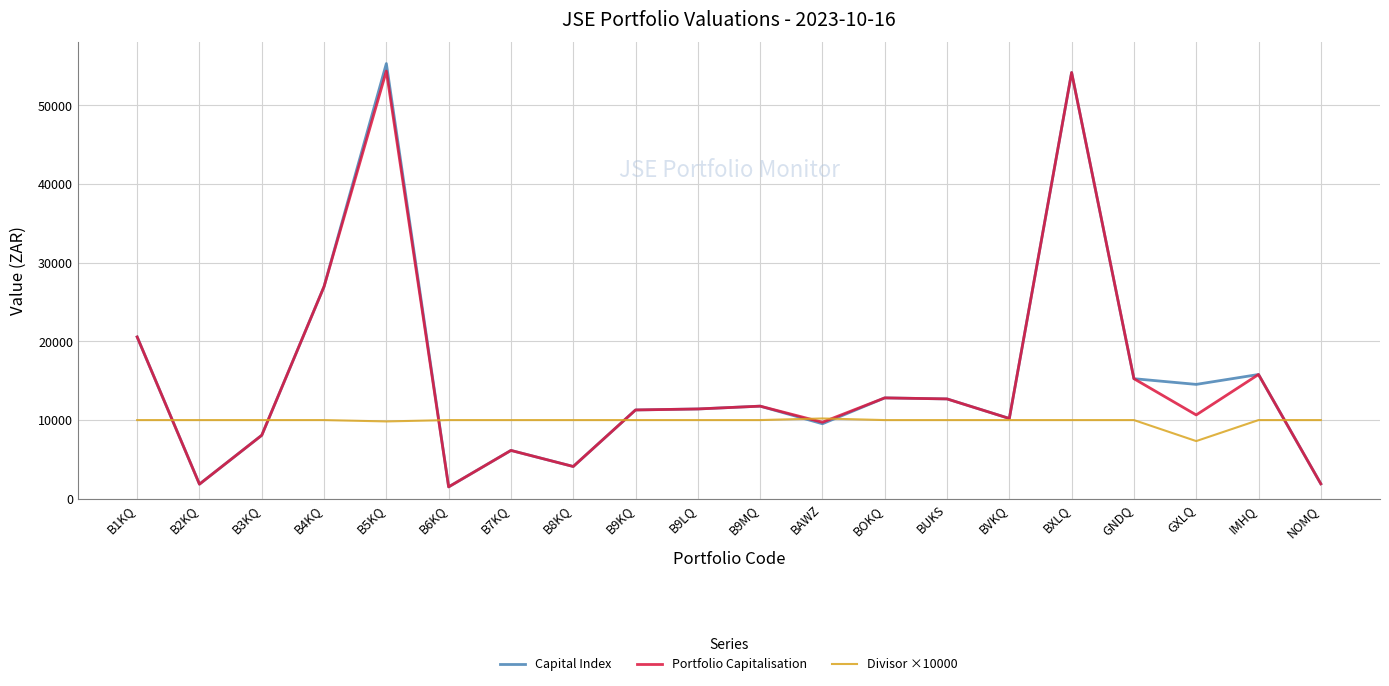

The Portfolio Capitalisation series shows 9878.0 at B7KQ. True or false?

False